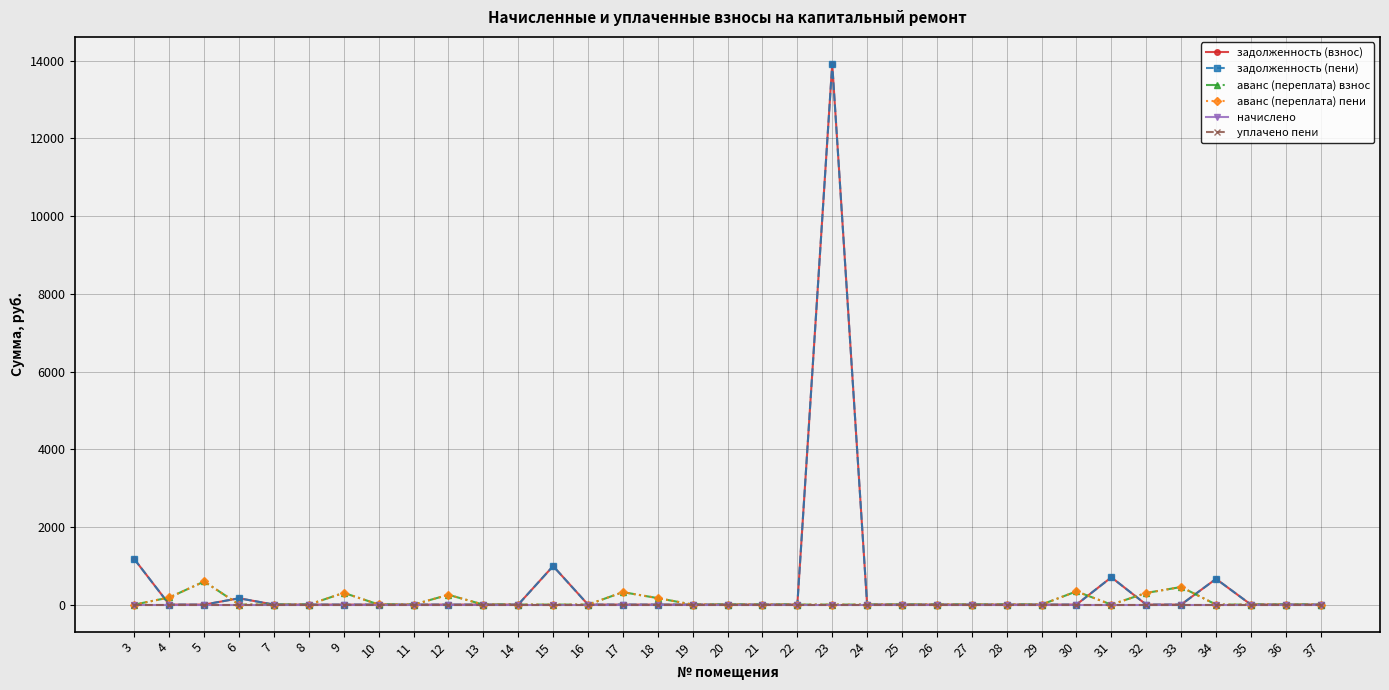

The value of аванс (переплата) взнос at 10 is 0.6. True or false?

False